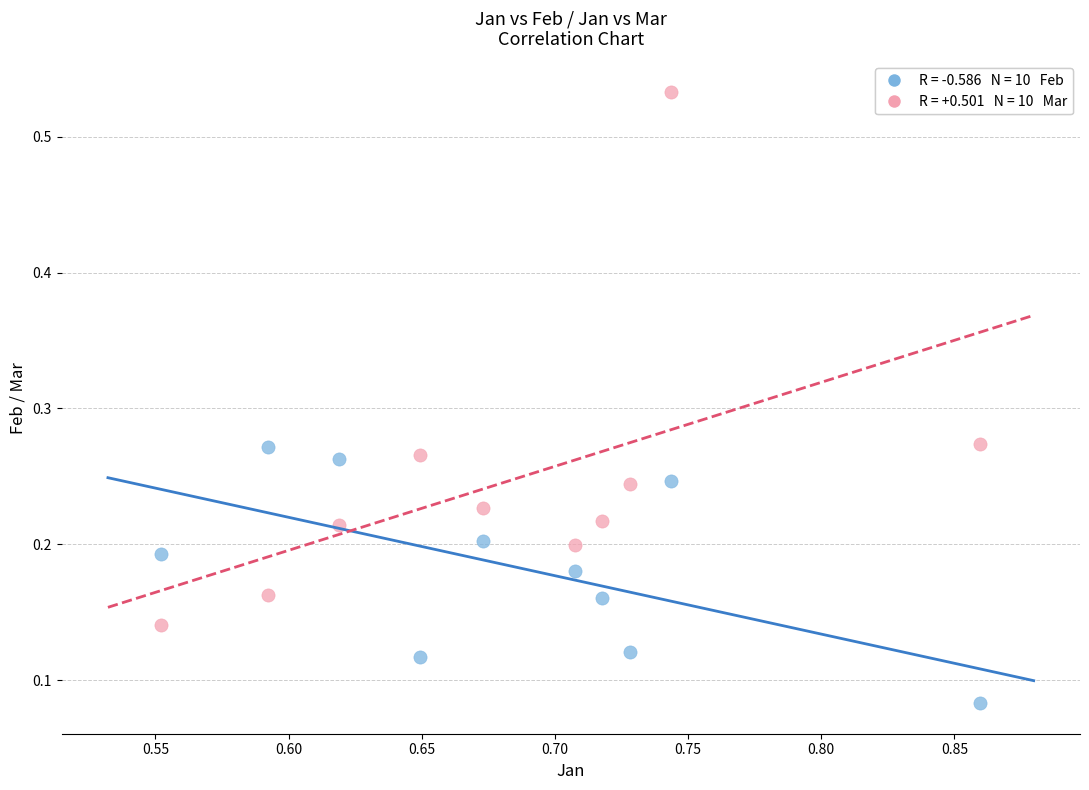

Across all data points, what is the range of Y values (max minus min)?

0.4